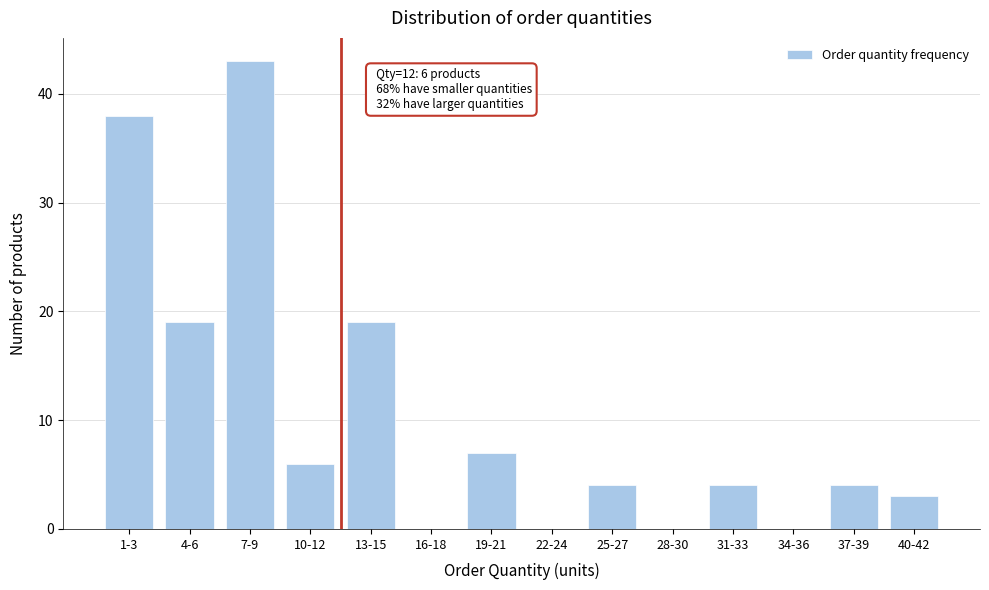

Reading left to right, transcribe all the data shown in this chart.

1-3=38	4-6=19	7-9=43	10-12=6	13-15=19	16-18=0	19-21=7	22-24=0	25-27=4	28-30=0	31-33=4	34-36=0	37-39=4	40-42=3